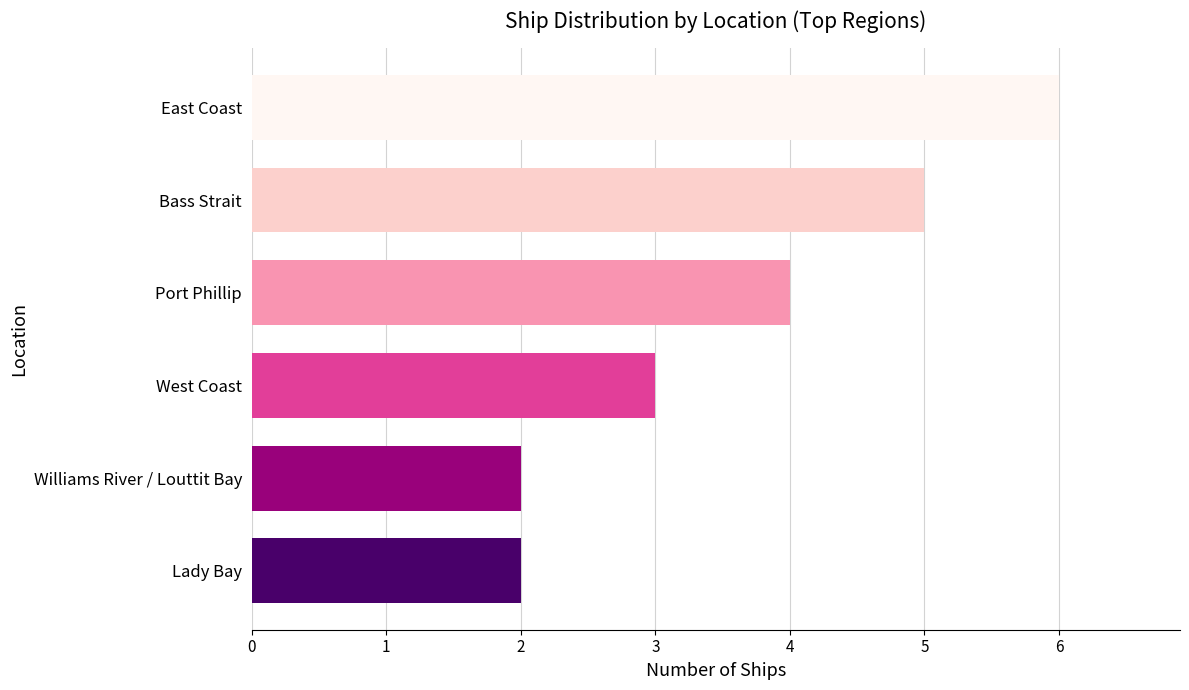

The value at West Coast is 3. True or false?

True